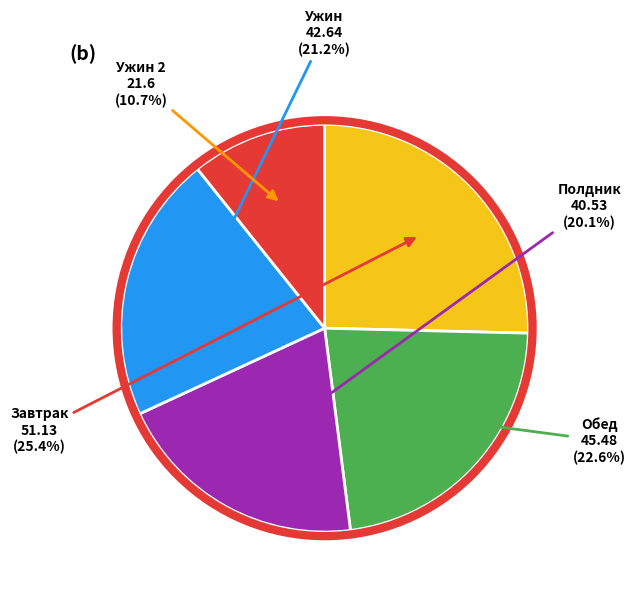

Rank the categories by value from highest to lowest.

Завтрак, Обед, Ужин, Полдник, Ужин 2